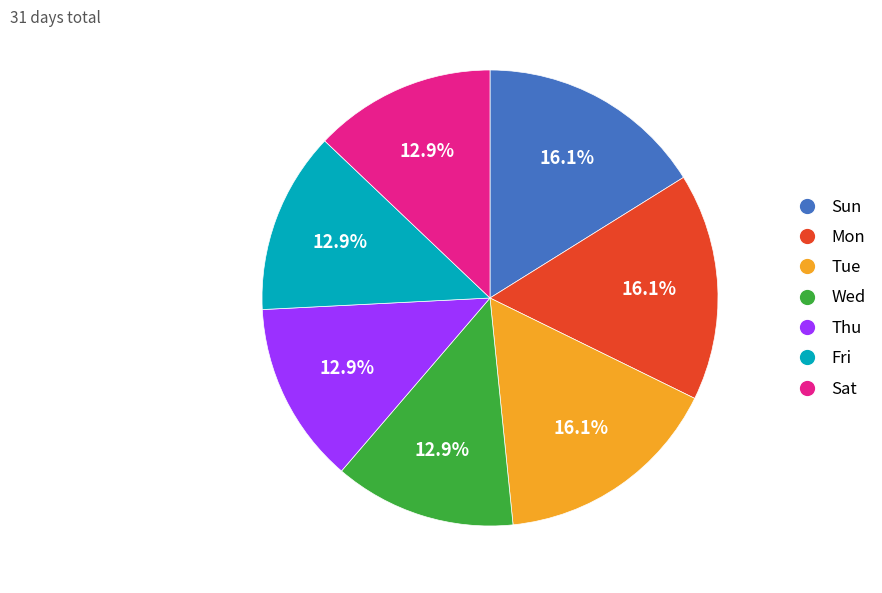

To the nearest percent, what is the average slice percentage?

14%